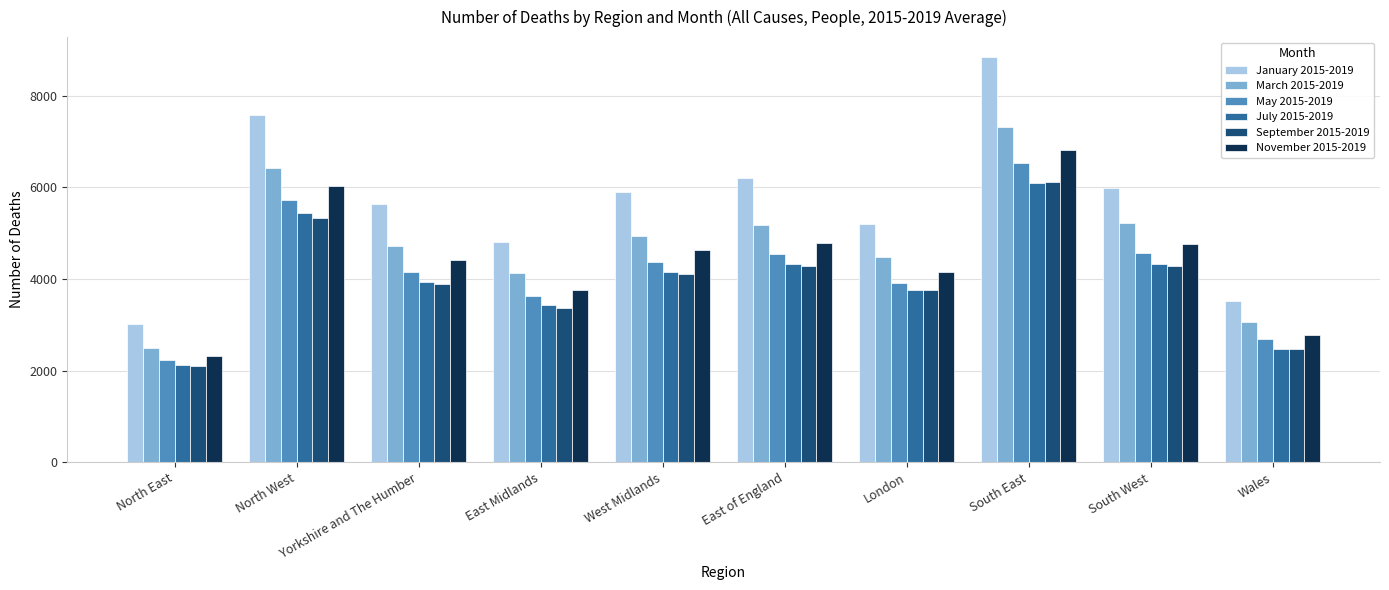

Which series has the largest total across all categories?

January 2015-2019